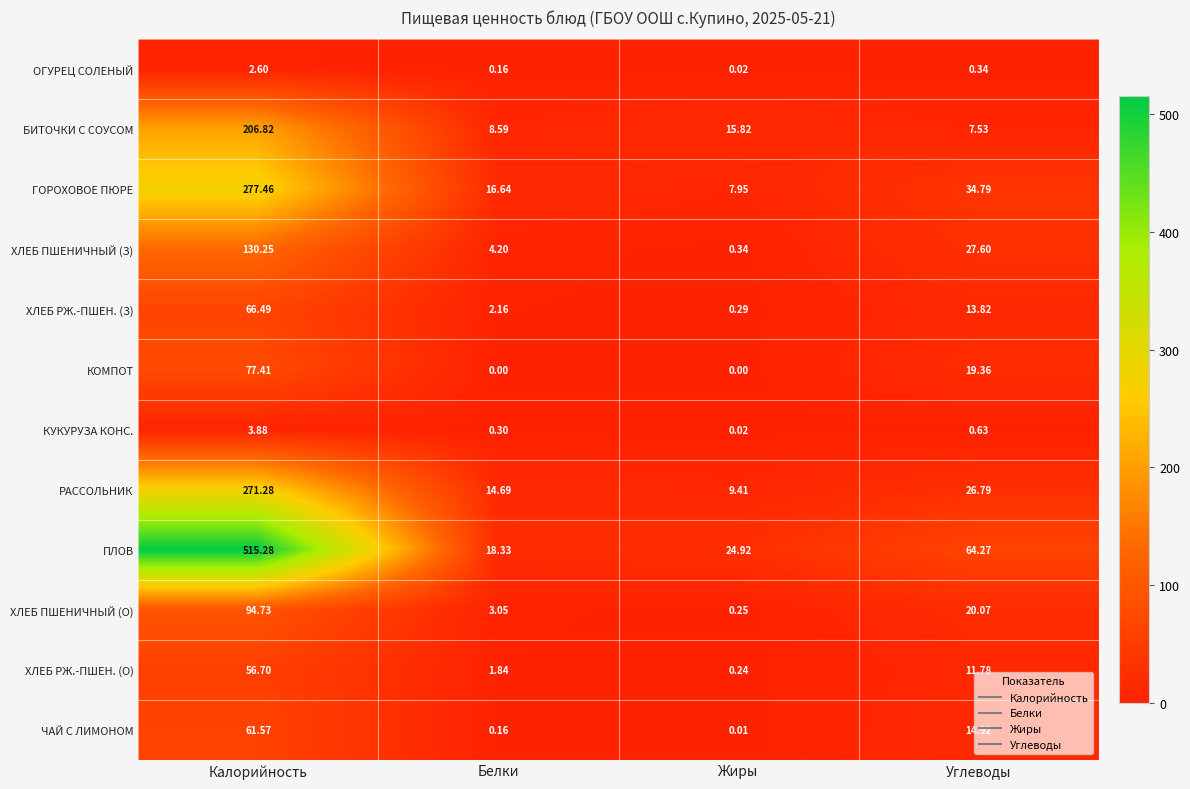

Where does the БИТОЧКИ С СОУСОМ series first go above 15?

Калорийность